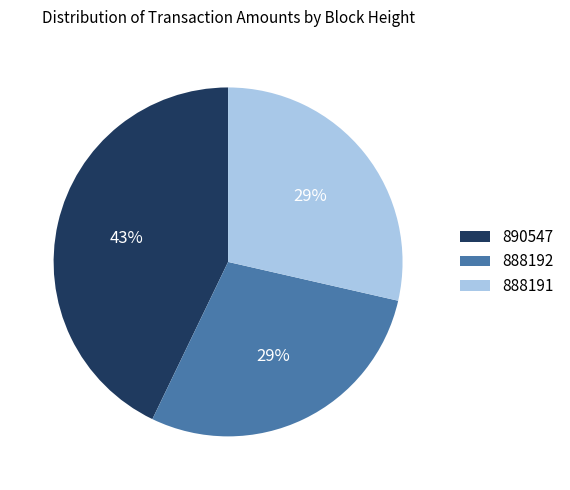

Is it true that 888192 is 21% of the pie?

False